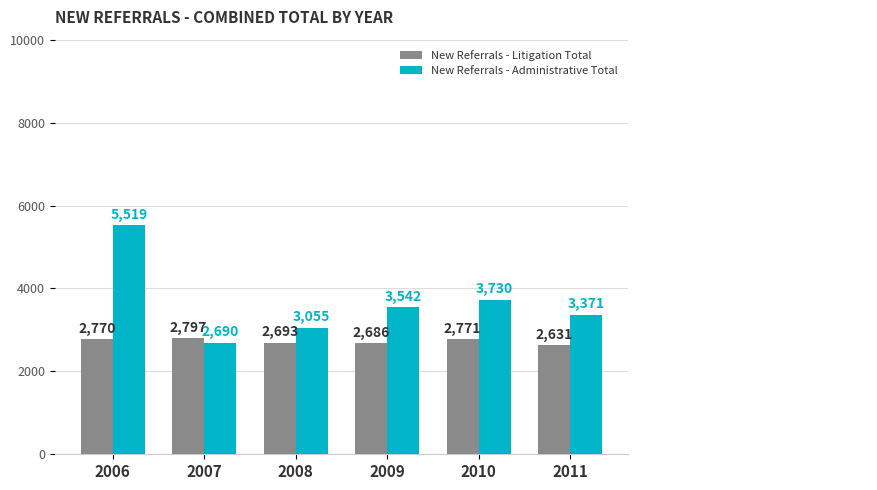

Is it true that New Referrals - Litigation Total equals 2771 at 2010?

True